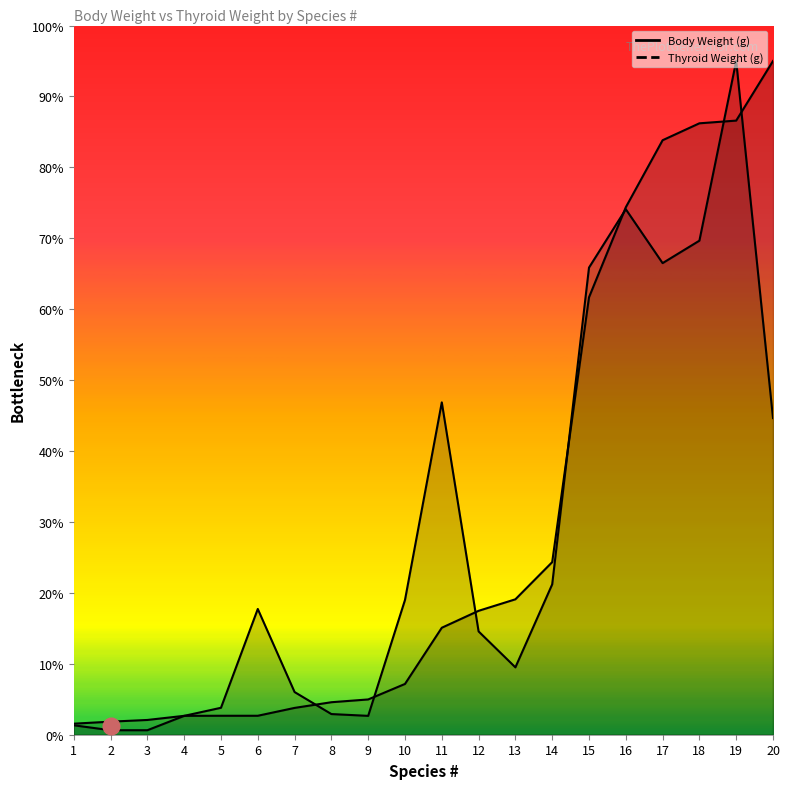

Which series has the largest total across all categories?

Body Weight (g)